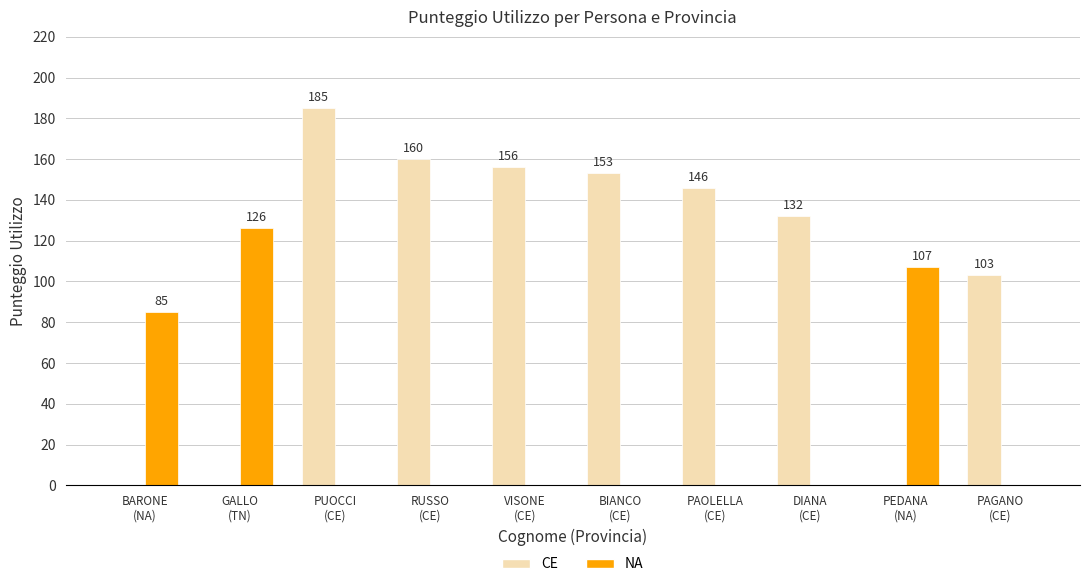

How many NA values are between 0 and 85?

8